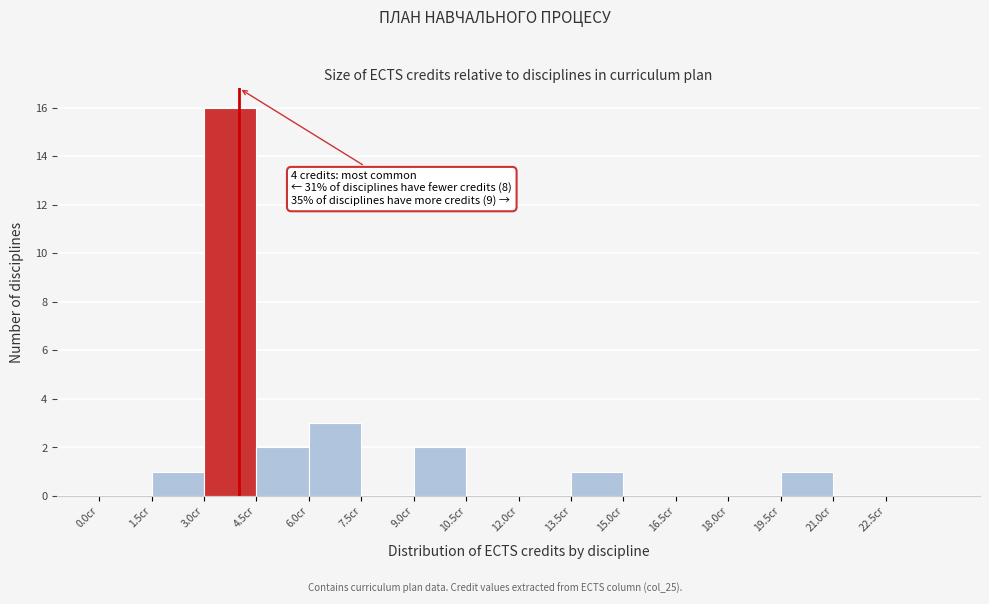

Over which range of the x-axis is the bar tallest?

3.0 to 4.5